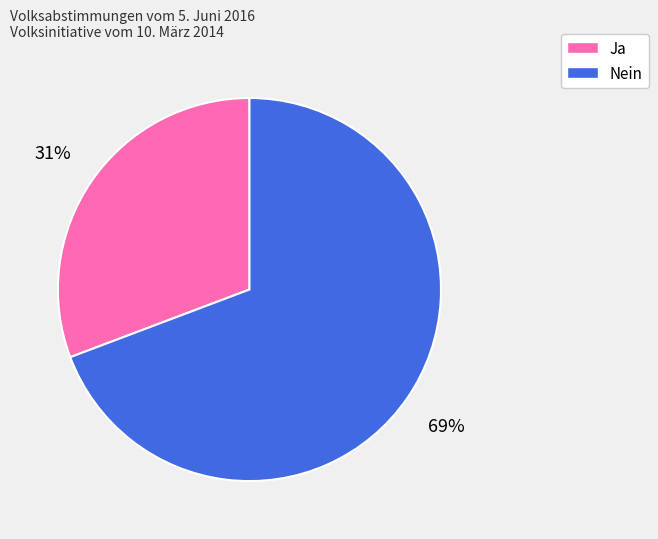

The Ja slice represents 31% of the pie. True or false?

True